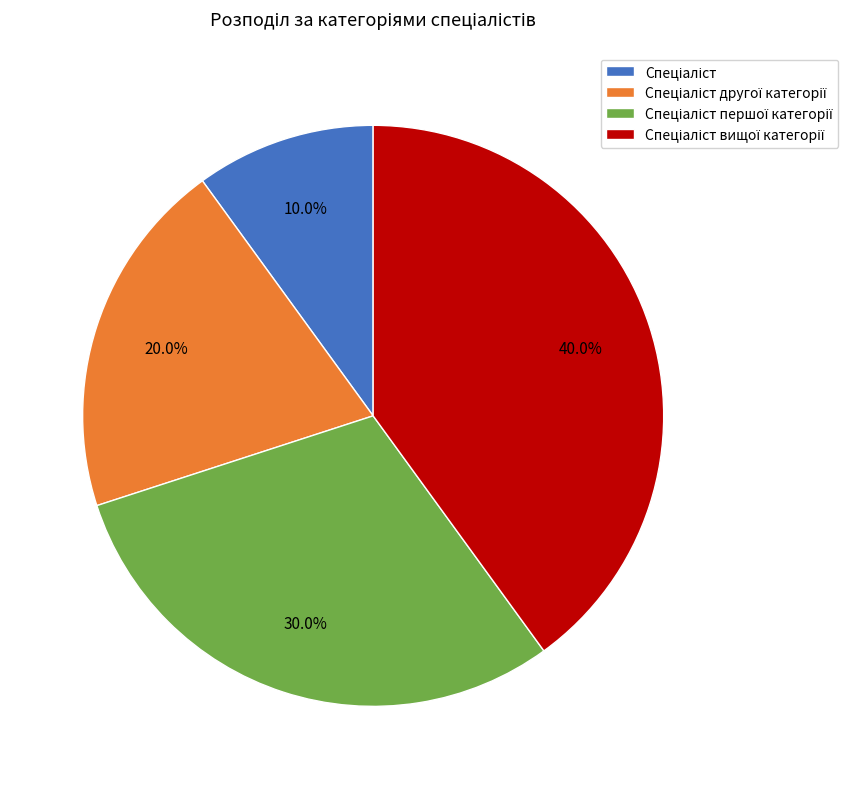

To the nearest percent, what is the average slice percentage?

25%